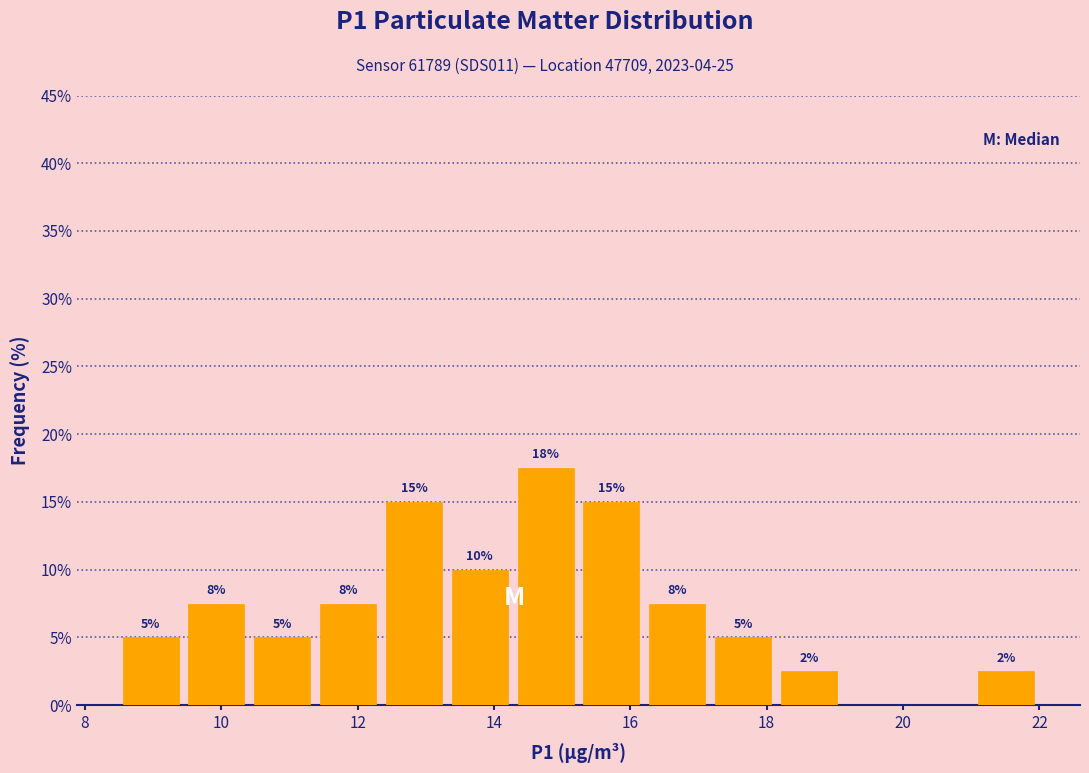

Which range on the x-axis has the tallest bar?

14.2 to 15.2